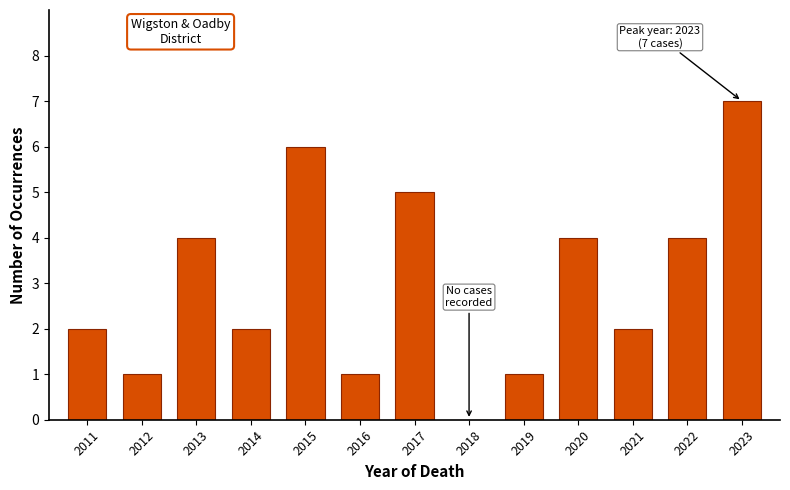

Reading left to right, transcribe all the data shown in this chart.

2011=2	2012=1	2013=4	2014=2	2015=6	2016=1	2017=5	2018=0	2019=1	2020=4	2021=2	2022=4	2023=7